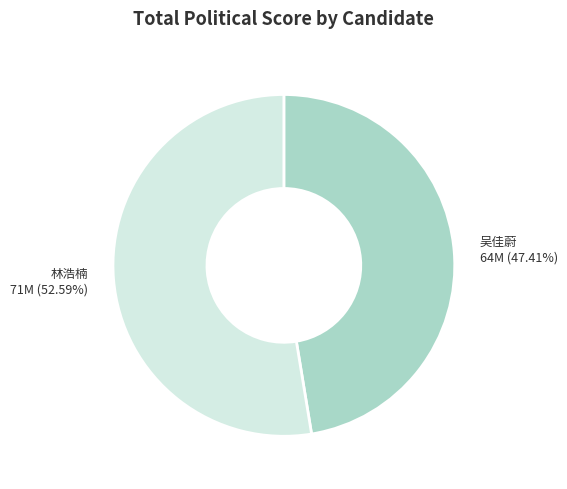

To the nearest percent, what portion does 吴佳蔚 represent?

47%